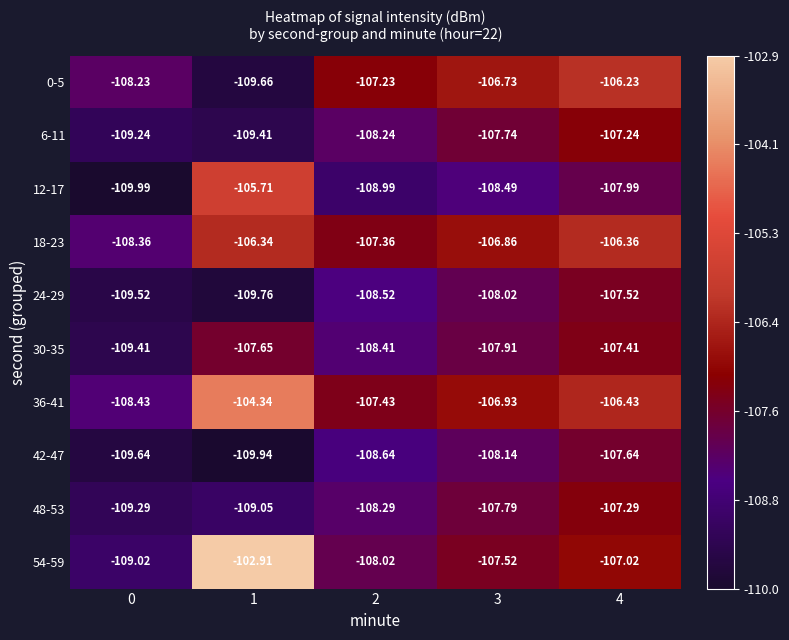

Is the value of 36-41 at 1 greater than the value of 18-23 at 3?

Yes